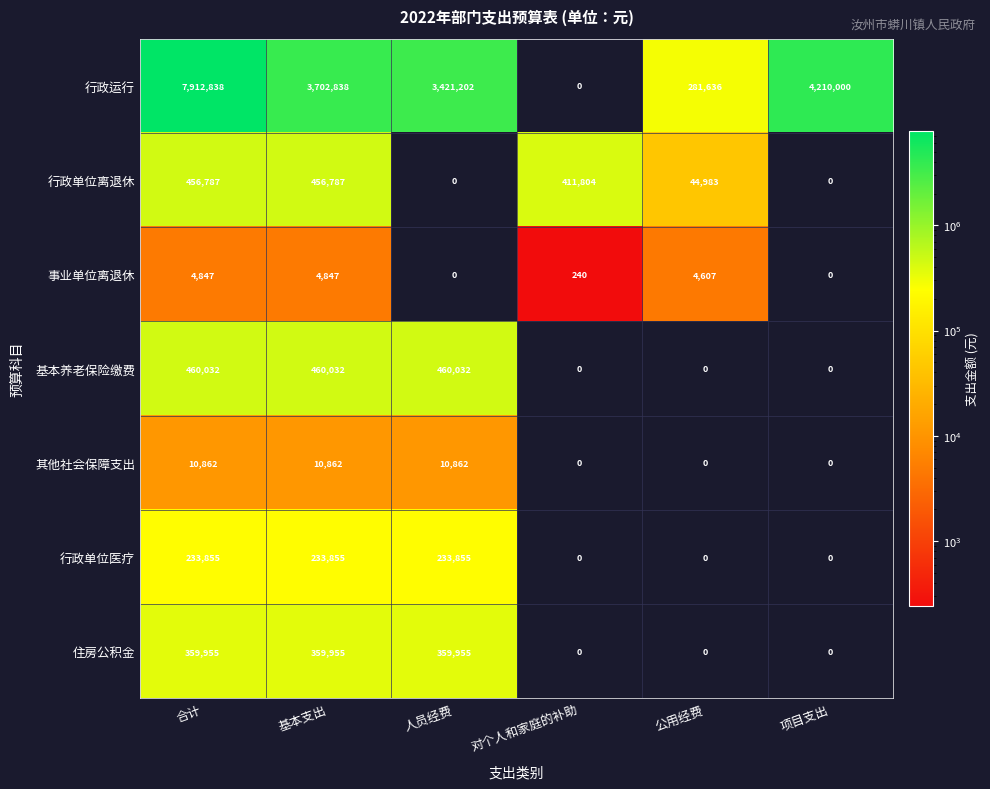

True or false: 行政运行 has a value of 0 at 对个人和家庭的补助.

True